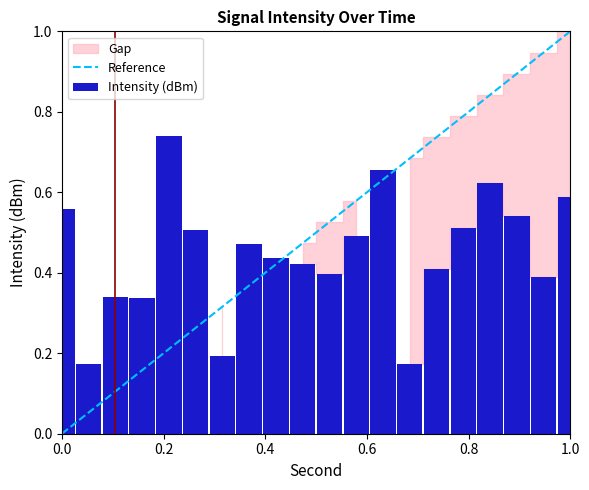

What is the sum of all values?

9.0